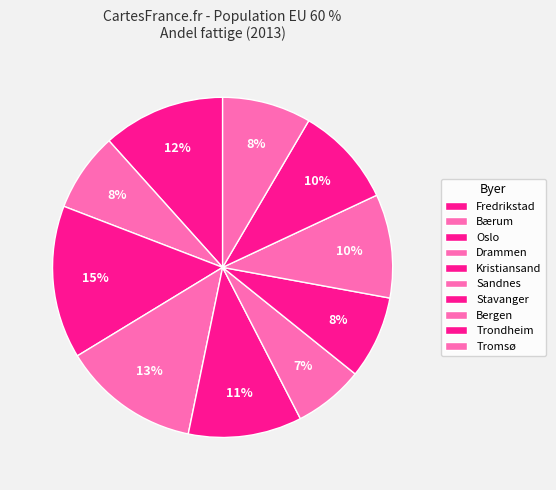

Which category has the smallest portion of the pie?

Sandnes